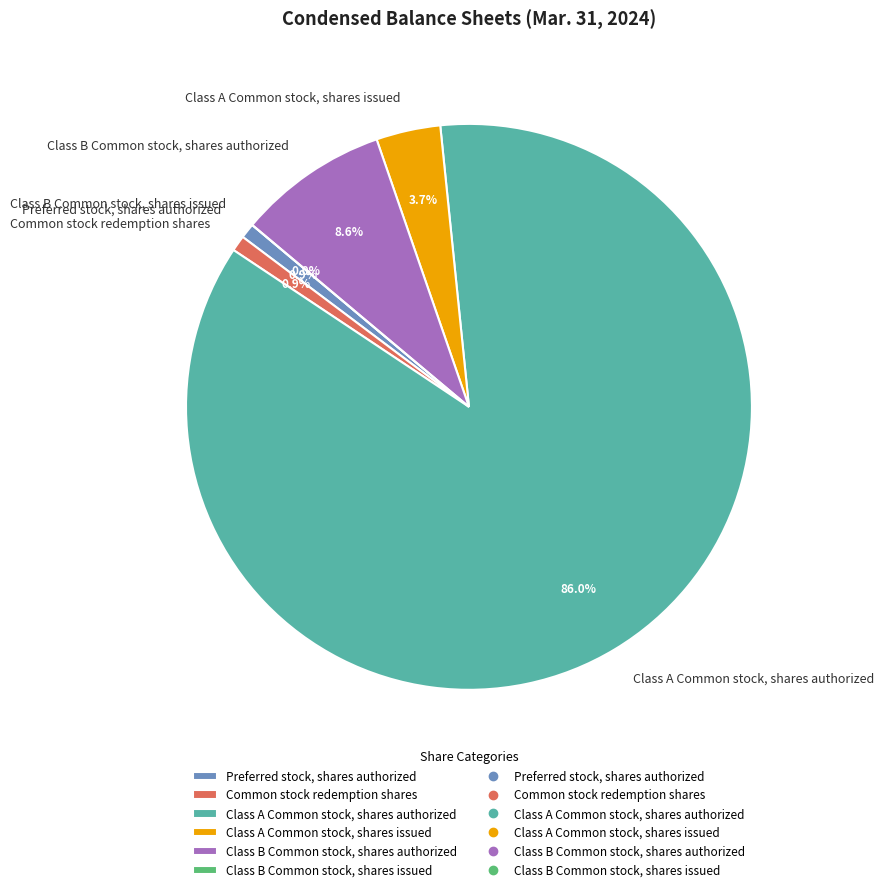

What percentage is the Class B Common stock, shares authorized slice, to the nearest percent?

9%